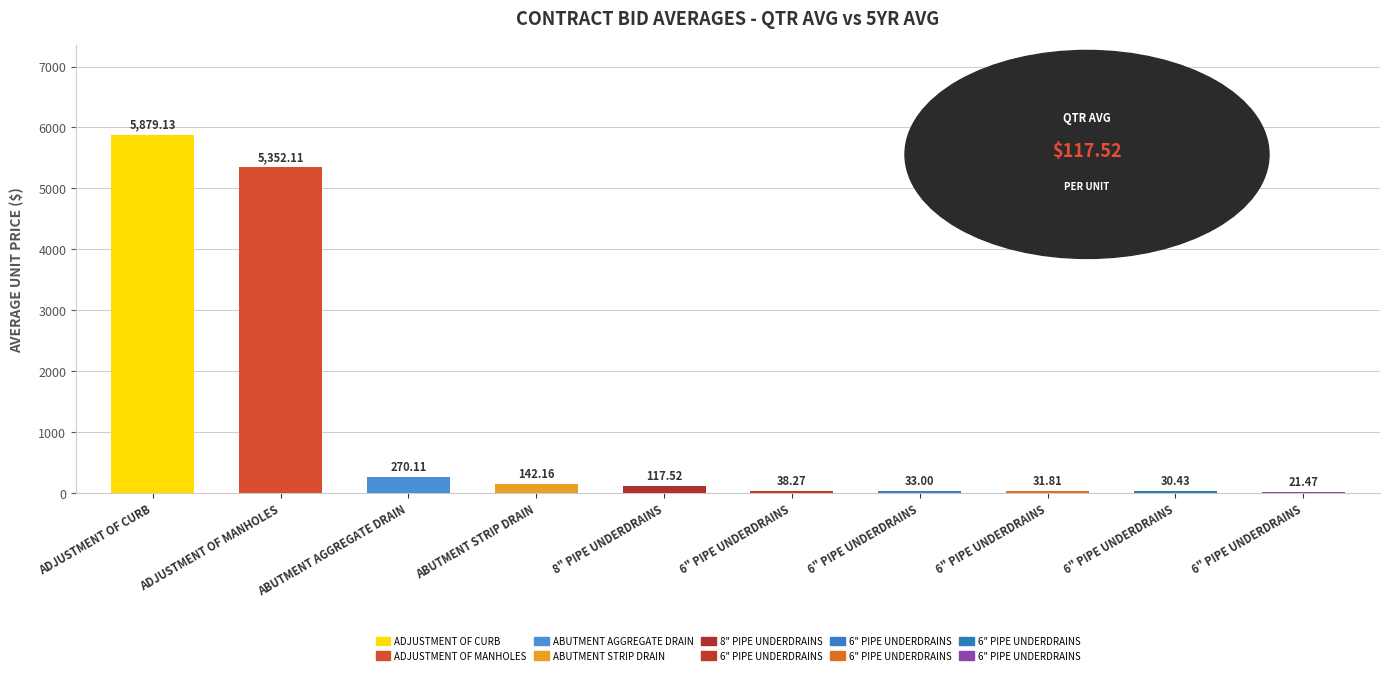

Reading right to left, extract all data points from this chart.

21.5	30.4	31.8	33.0	38.3	117.5	142.2	270.1	5352.1	5879.1